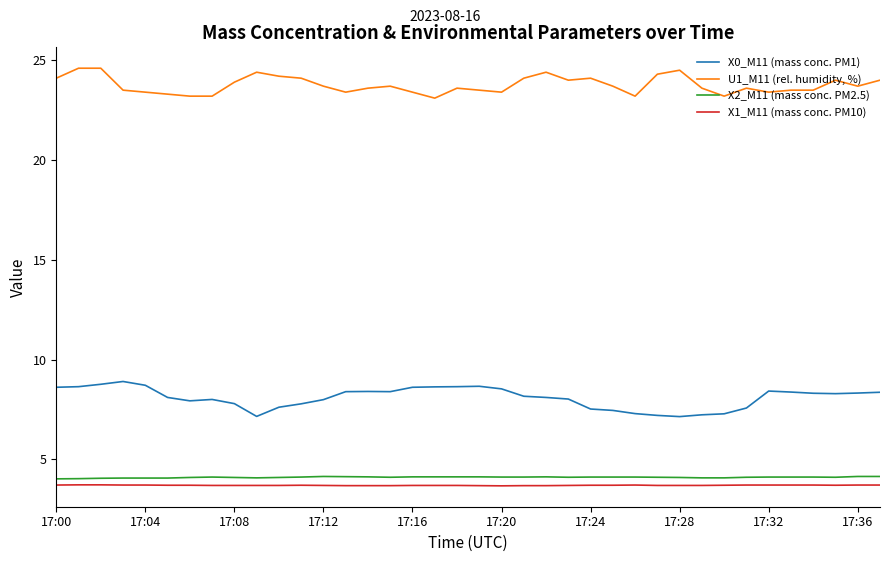

What is the difference between the maximum and minimum values in the U1_M11 (rel. humidity, %) series?

1.5